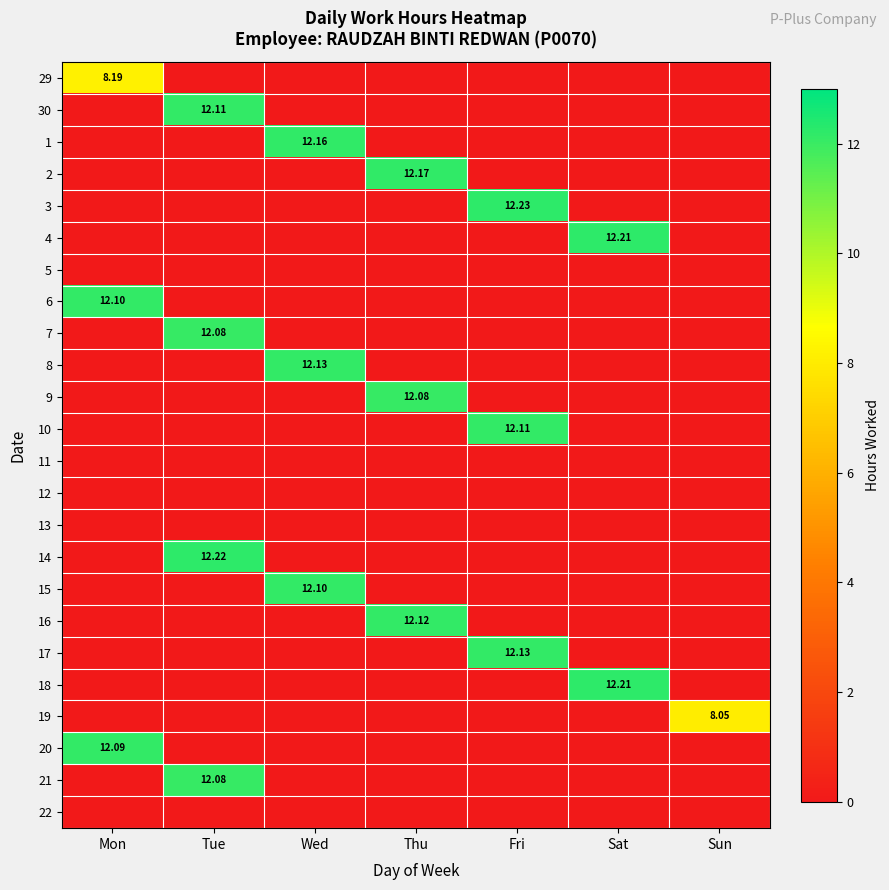

Is the value of 4 at Mon greater than the value of 6 at Tue?

No